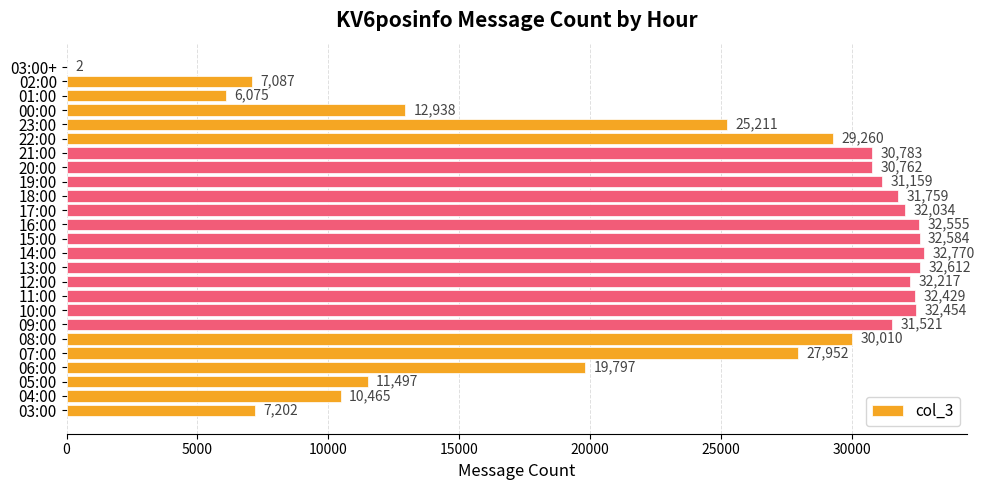

What is the change in value from 12:00 to 16:00?

+338